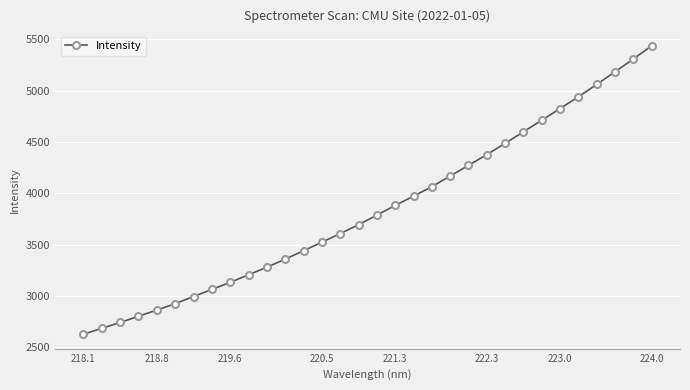

What is the smallest value displayed?

2626.2